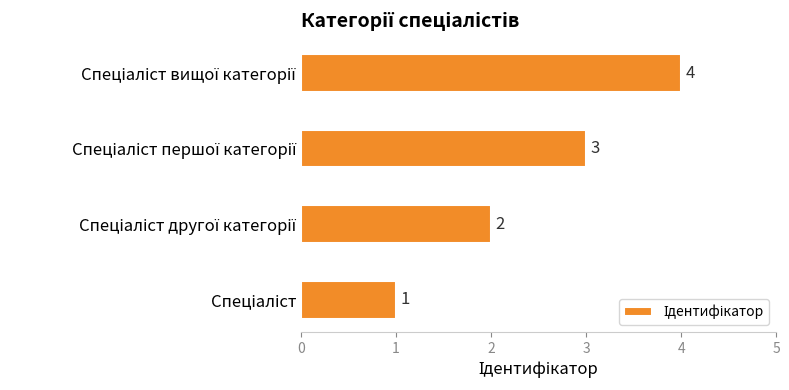

What is the difference between the maximum and minimum values?

3